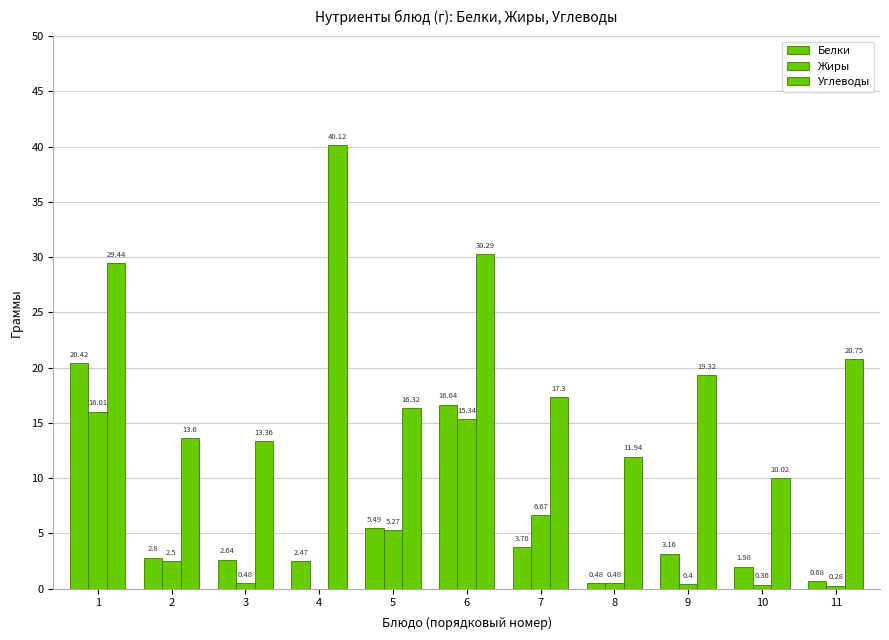

Is it true that Жиры equals 0.4 at 10?

True